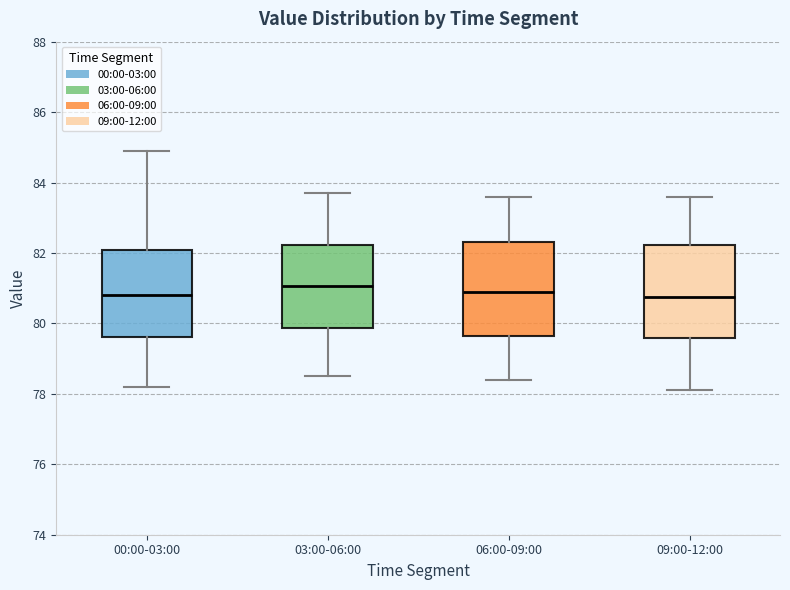

Reading left to right, read every box against the y-axis: the position of its median line, the range the box covers, and the ends of its whiskers. The values are not printed on the chart, so give them approximately, as read against the axis.

00:00-03:00: median 80.8, box 79.6 to 82.0, whiskers 78.2 to 84.8
03:00-06:00: median 81.0, box 79.8 to 82.2, whiskers 78.6 to 83.8
06:00-09:00: median 81.0, box 79.6 to 82.4, whiskers 78.4 to 83.6
09:00-12:00: median 80.8, box 79.6 to 82.2, whiskers 78.2 to 83.6